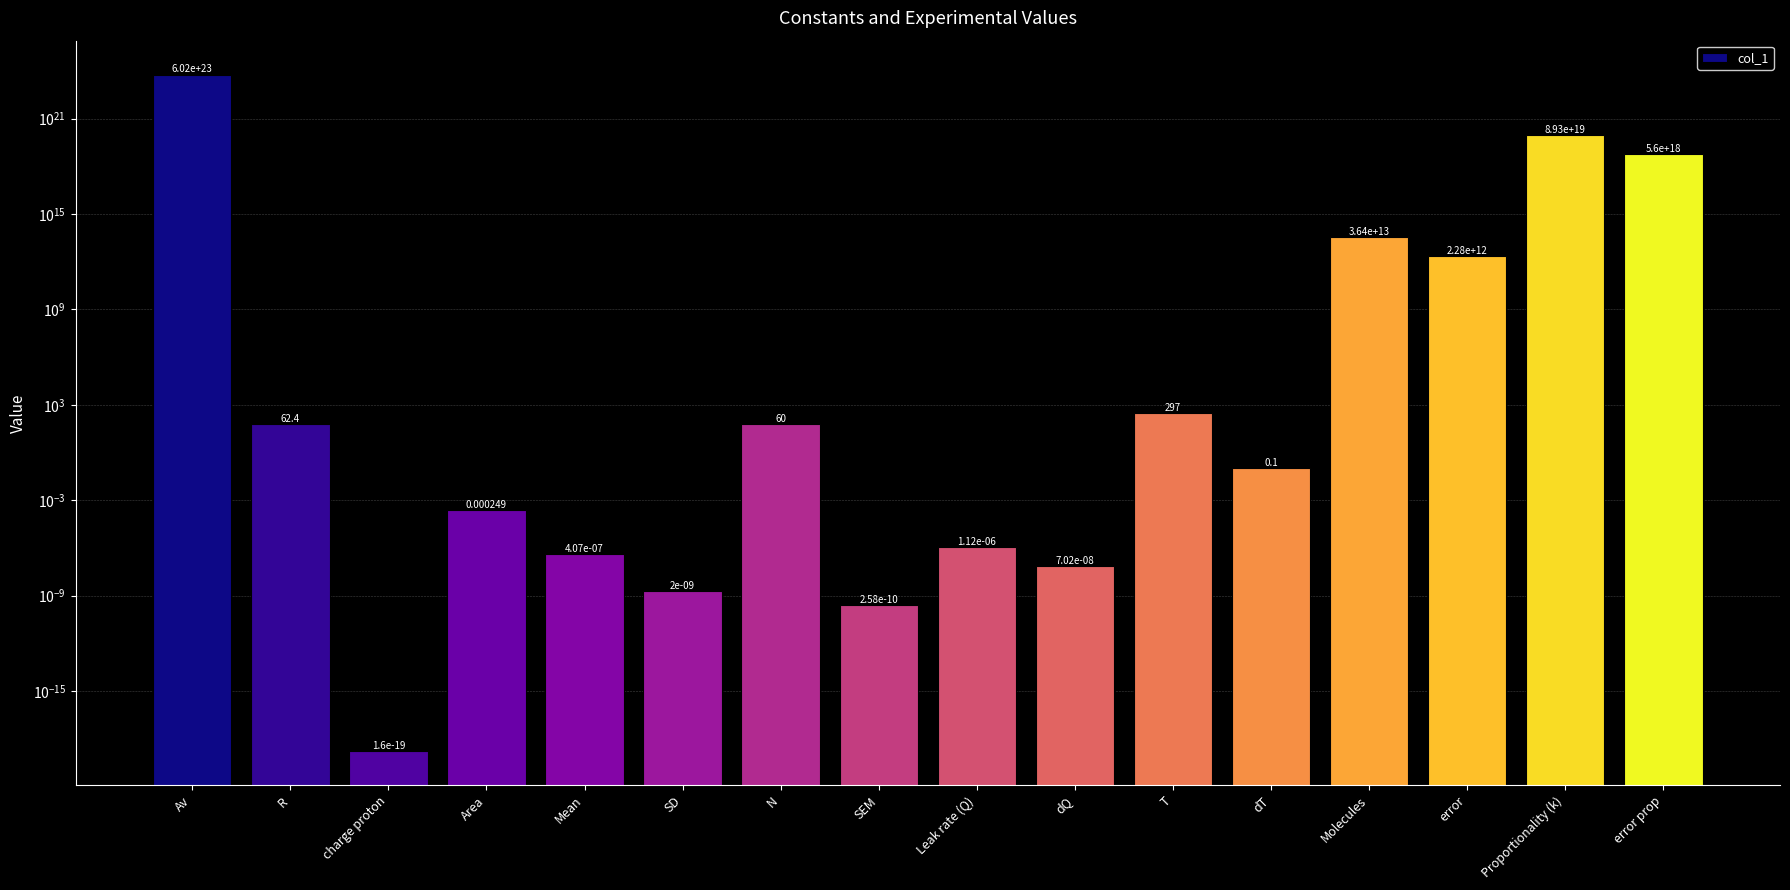

What is the average value?

37643434508794764197888.0